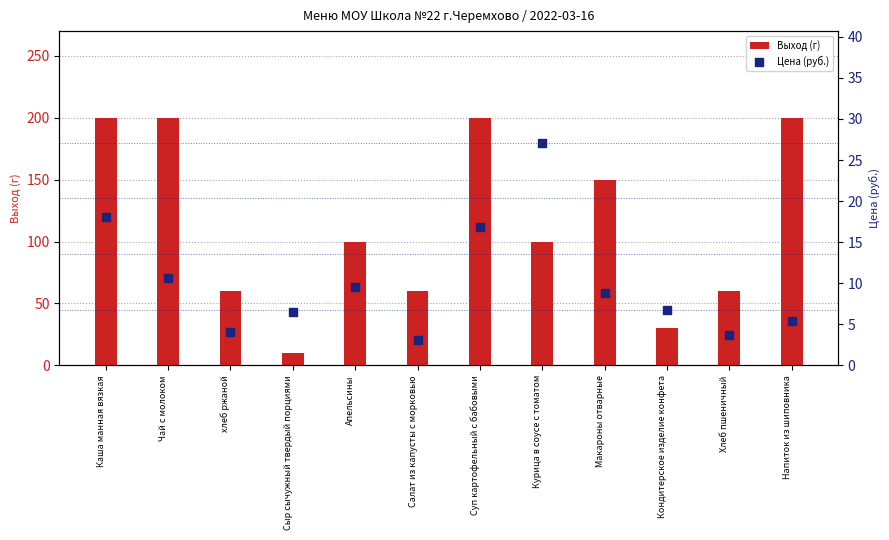

What is the total value across all series at Кондитерское изделие конфета?

36.8